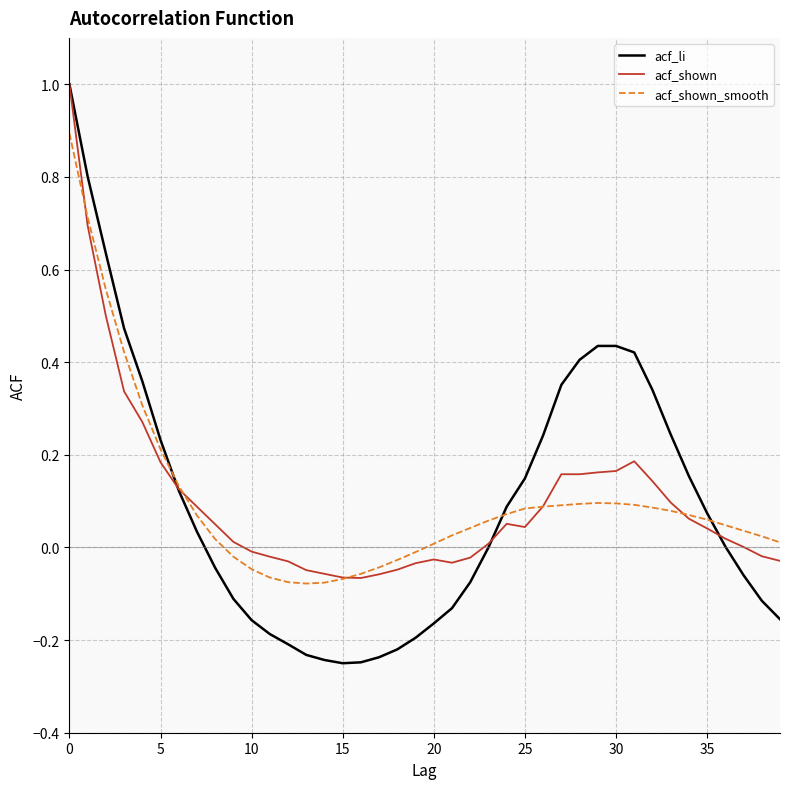

Which series has the widest spread of values?

acf_li